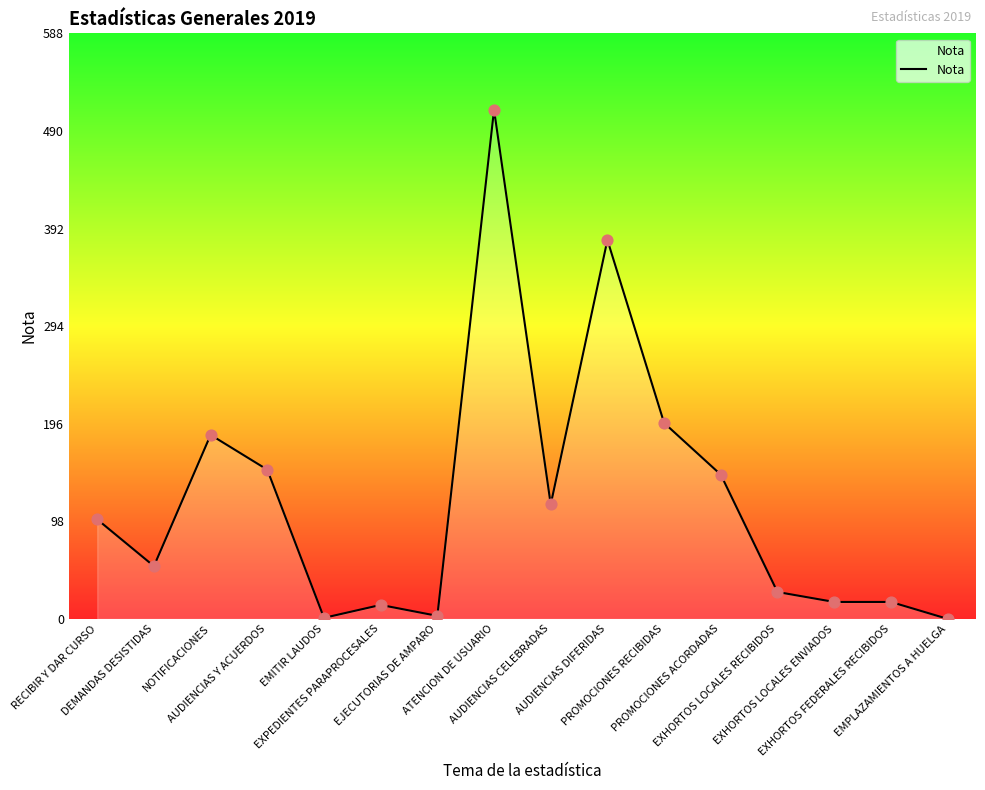

What is the change in value from NOTIFICACIONES to AUDIENCIAS DIFERIDAS?

+196